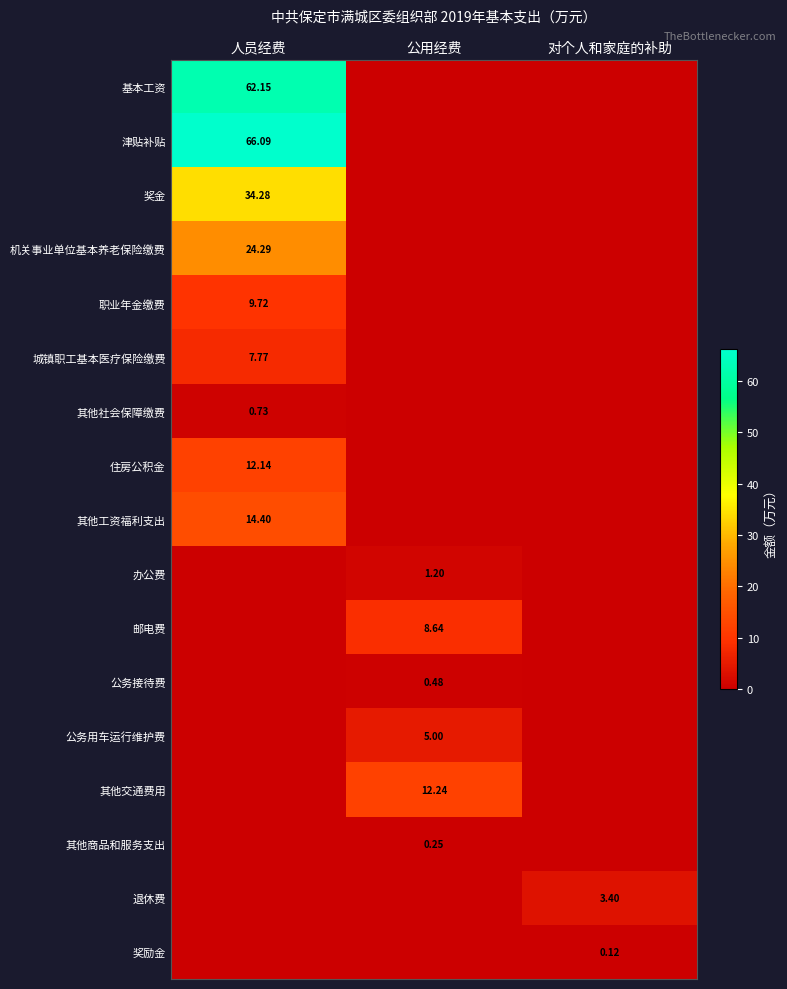

How many distinct data groups are displayed?

17